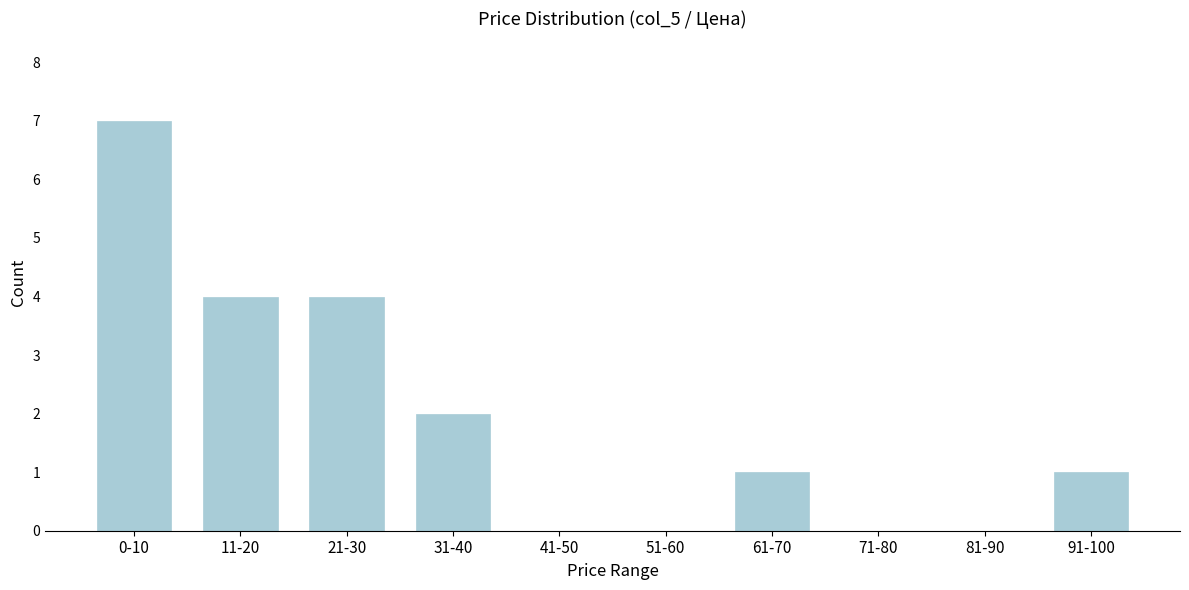

Reading left to right, transcribe all the data shown in this chart.

0-10=7	11-20=4	21-30=4	31-40=2	41-50=0	51-60=0	61-70=1	71-80=0	81-90=0	91-100=1